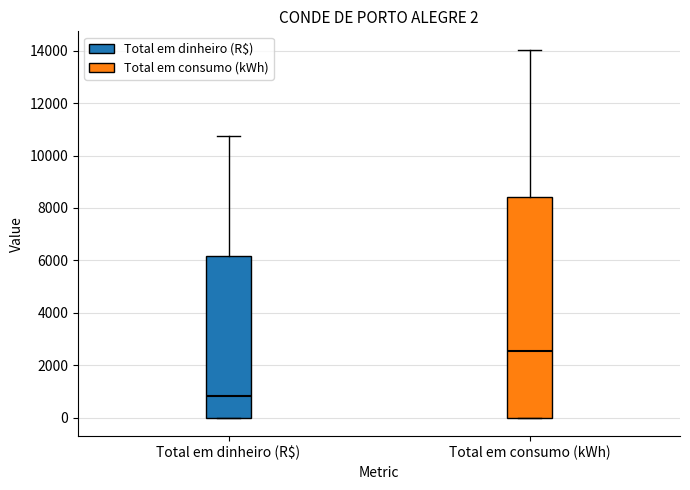

Which box is the tallest, from its lower edge to its upper edge?

Total em consumo (kWh)